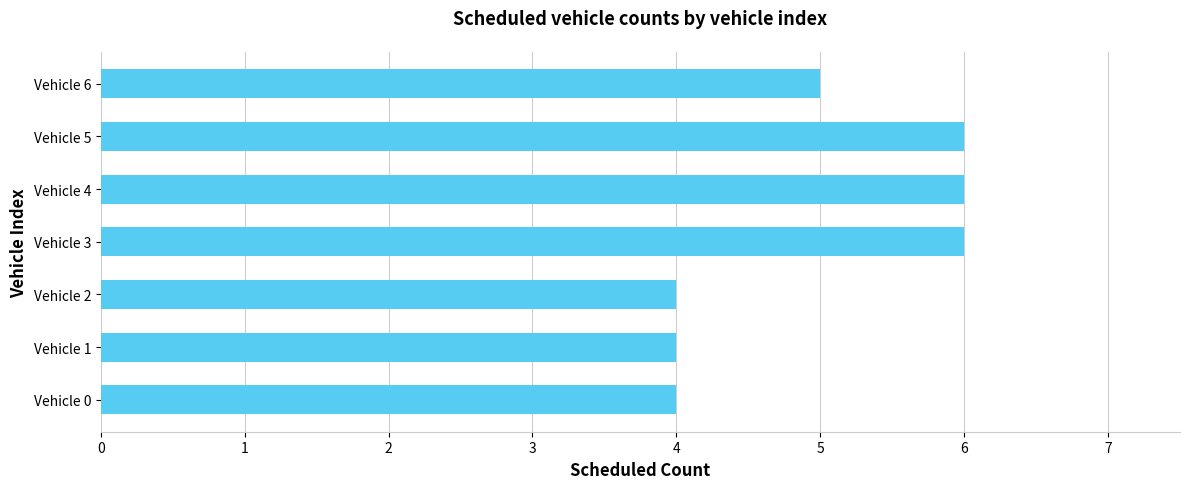

True or false: the data shows 4 at Vehicle 2.

True